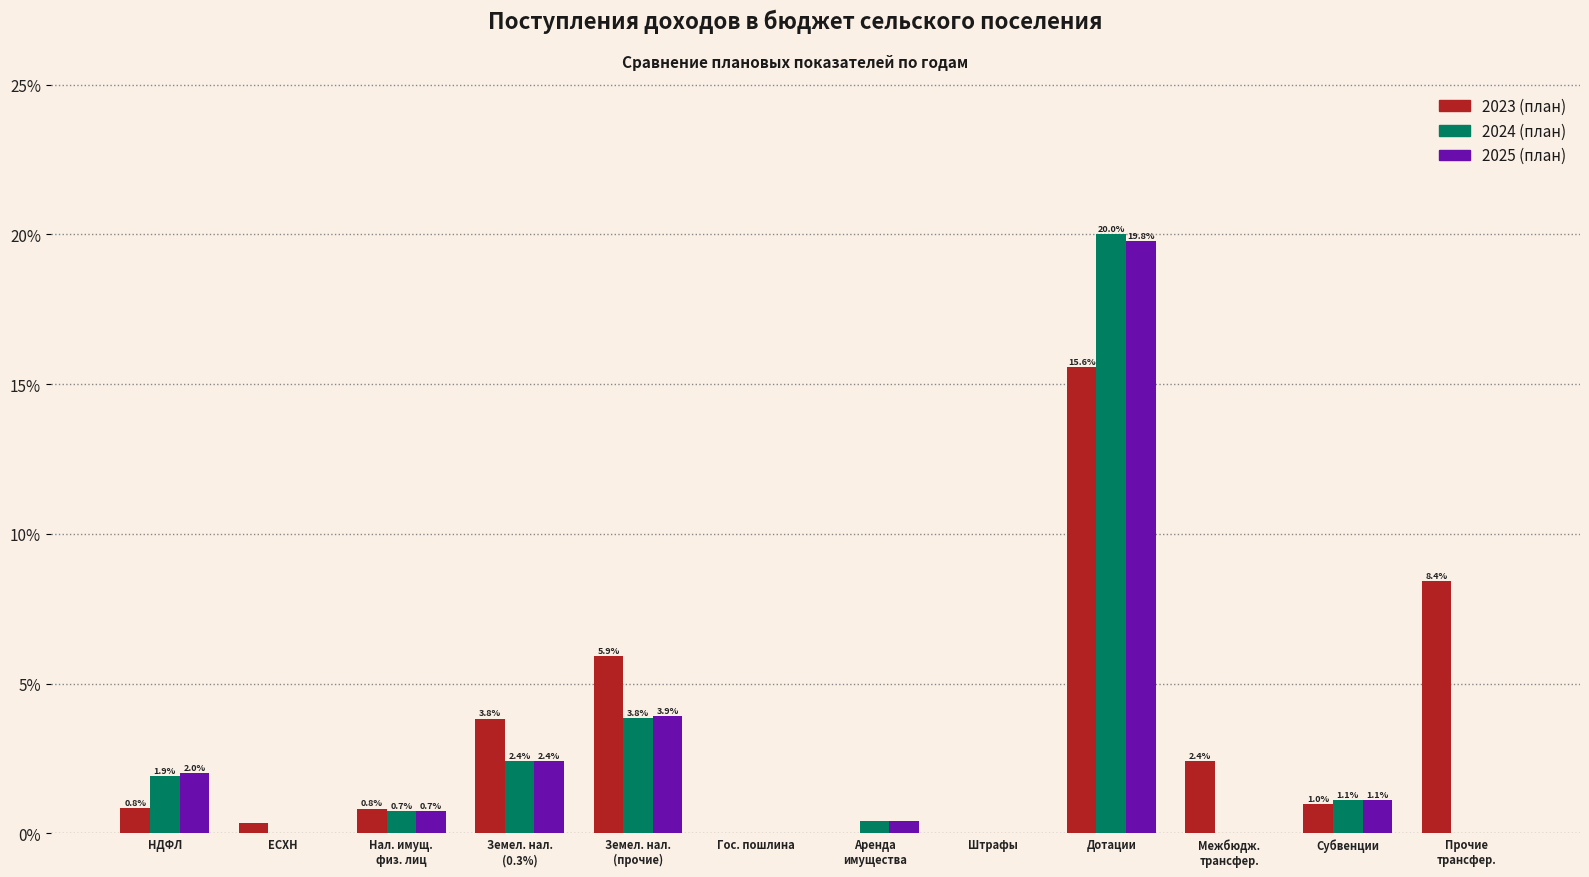

Is it true that 2024 (план) equals 0.0 at Гос. пошлина?

True